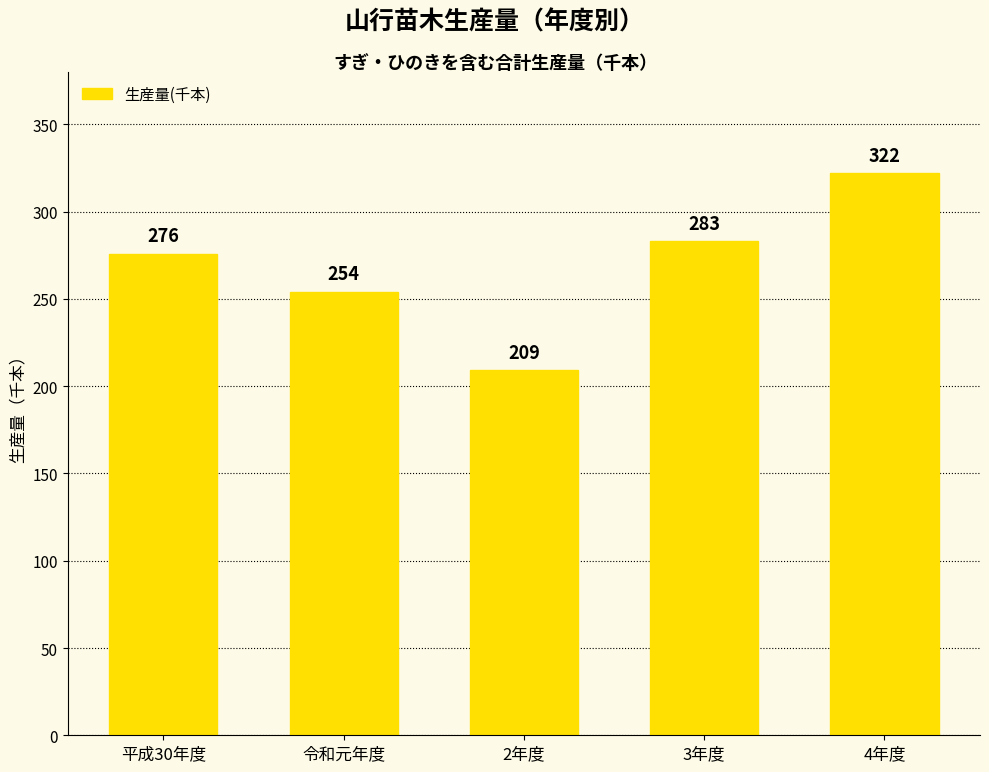

Reading right to left, extract all data points from this chart.

322	283	209	254	276